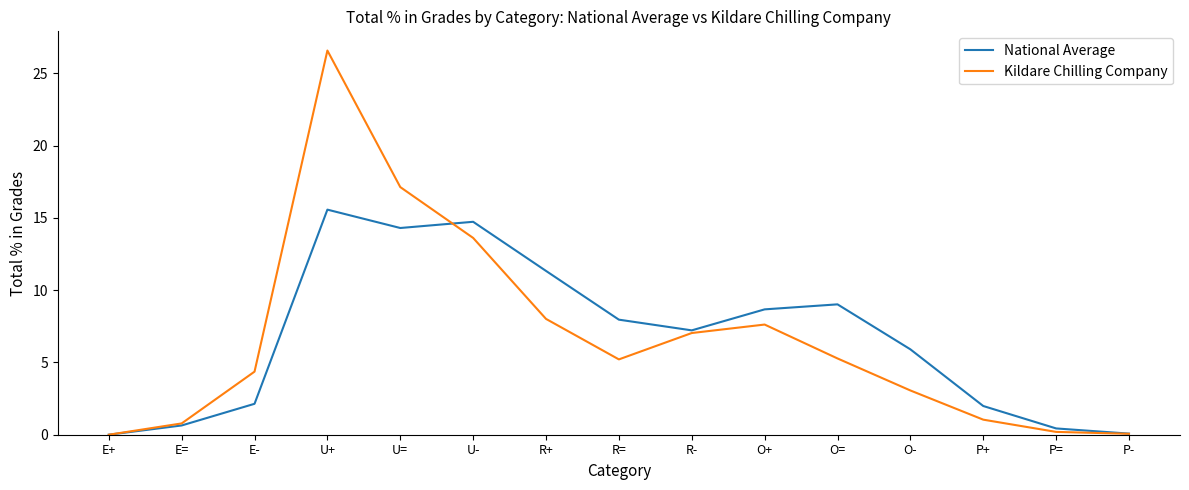

True or false: National Average and Kildare Chilling Company cross at least once.

True